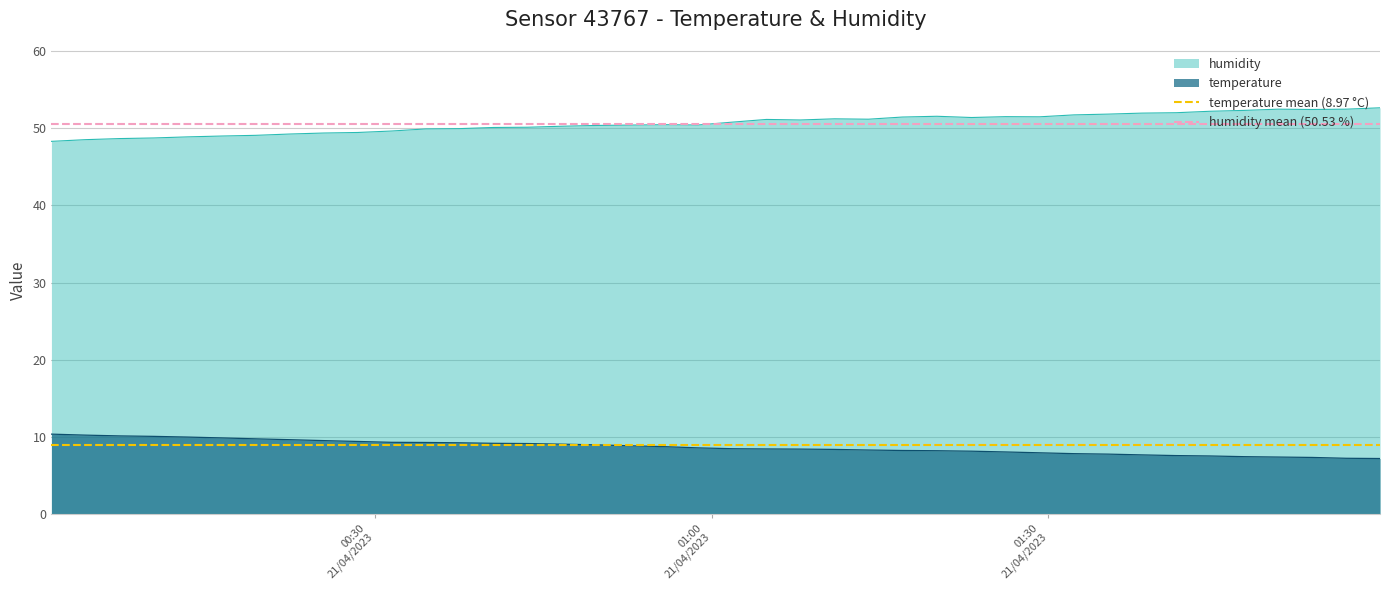

What is the value of the temperature mean (8.97 °C) point at the 2nd from the left?

9.0